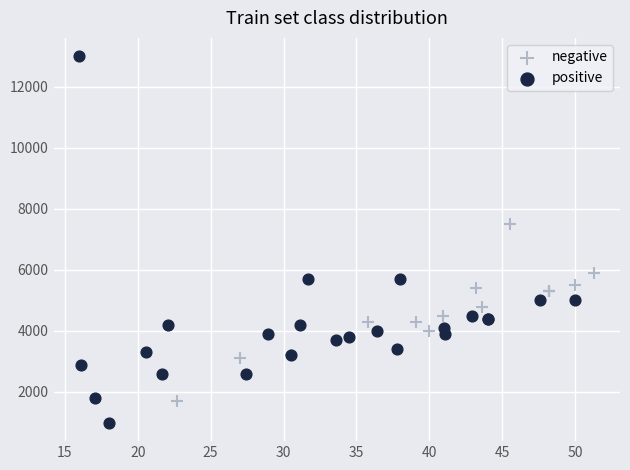

Which series reaches the minimum Y coordinate?

positive